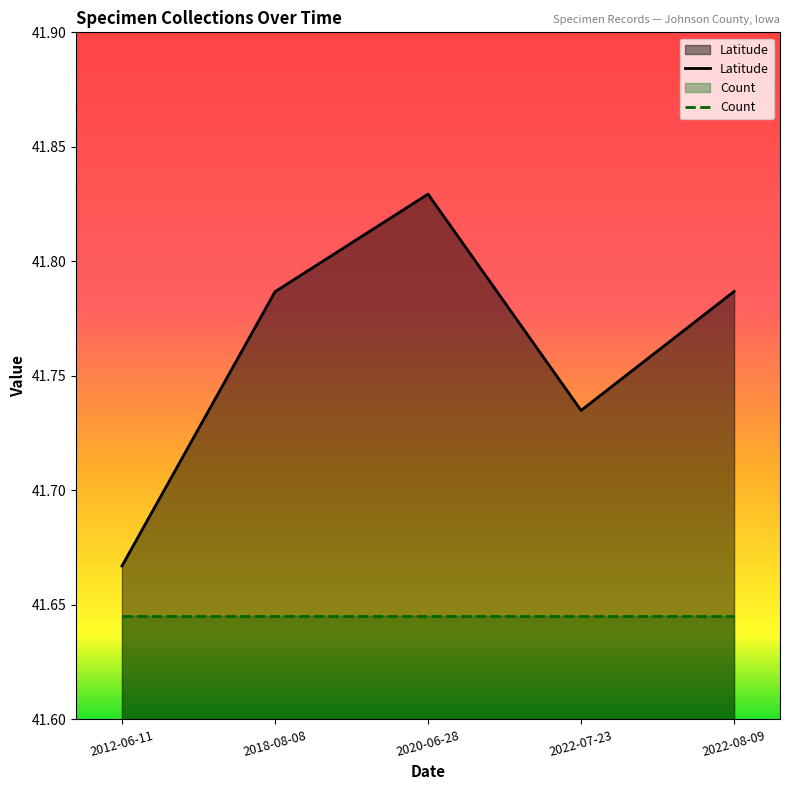

Approximately how many times larger is the value at 2022-07-23 compared to 2020-06-28?

1.0